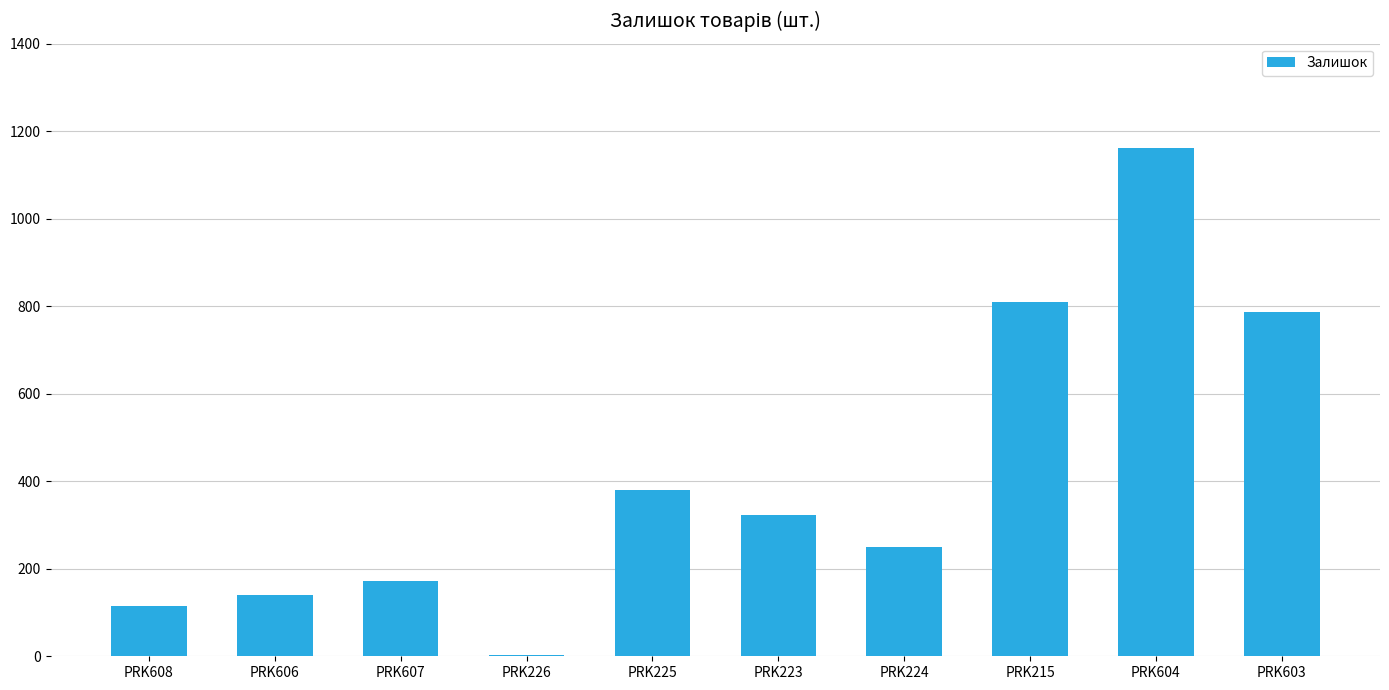

What is the sum of the values at PRK607 and PRK215?

981